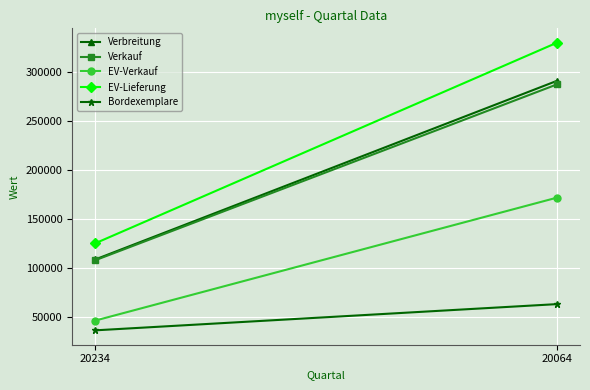

Reading right to left, transcribe all the data shown in this chart.

Verbreitung: 290977	108587
Verkauf: 287346	107792
EV-Verkauf: 171707	46176
EV-Lieferung: 329919	125087
Bordexemplare: 62987	36214